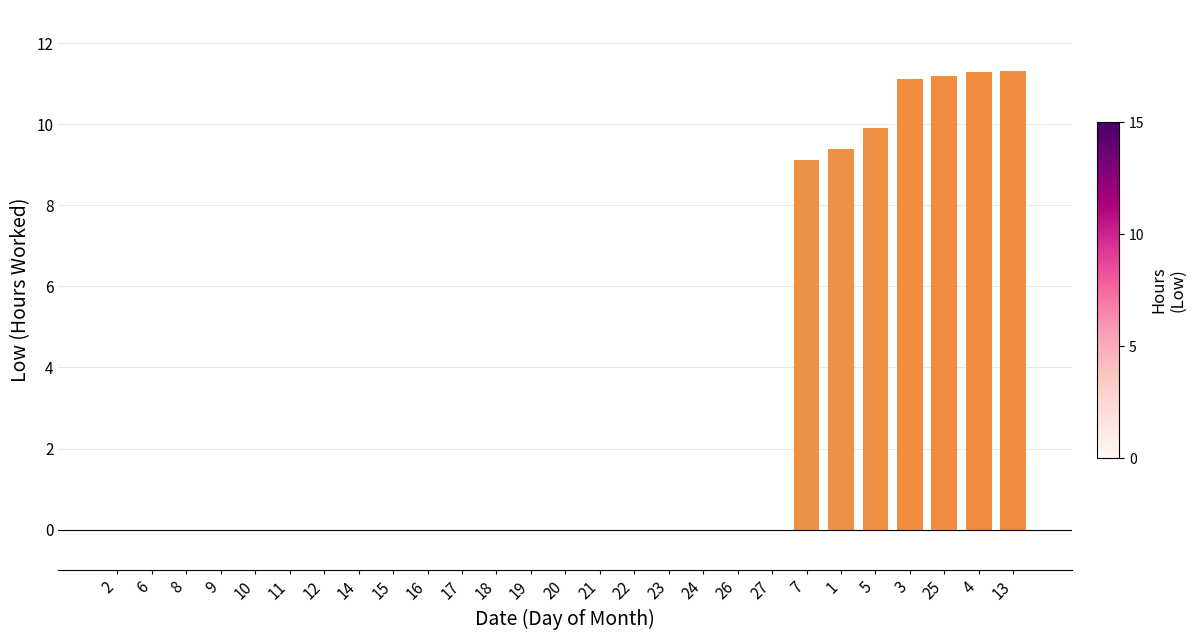

What is the change in value from 26 to 7?

+9.1